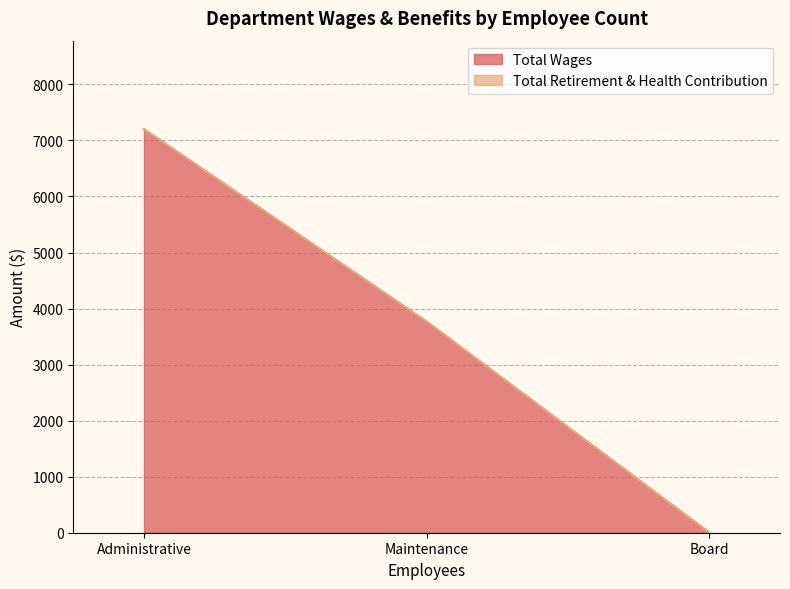

How many values are between 0 and 7200?

3